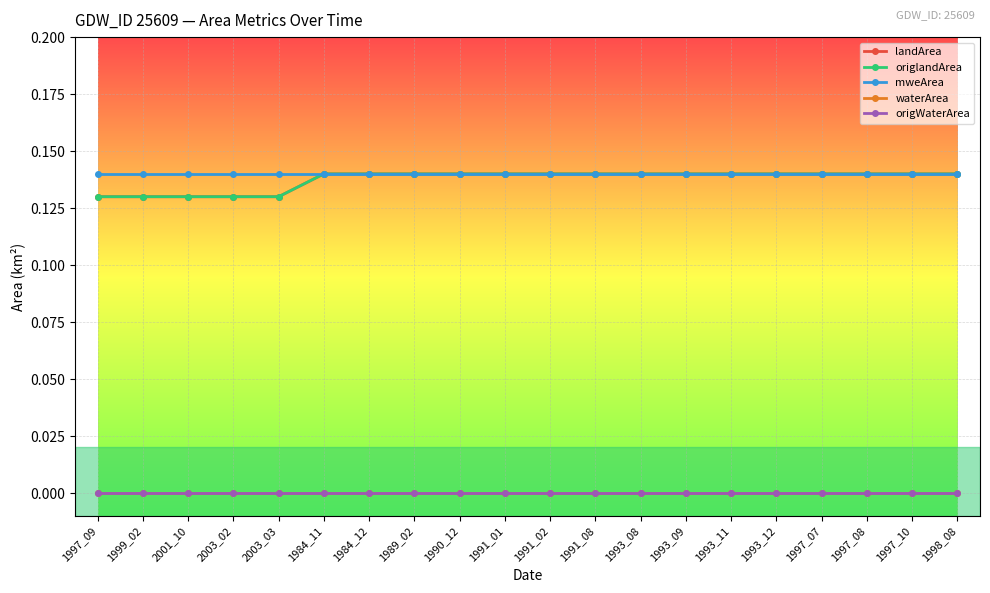

What is the total value across all series at 2003_02?

0.4